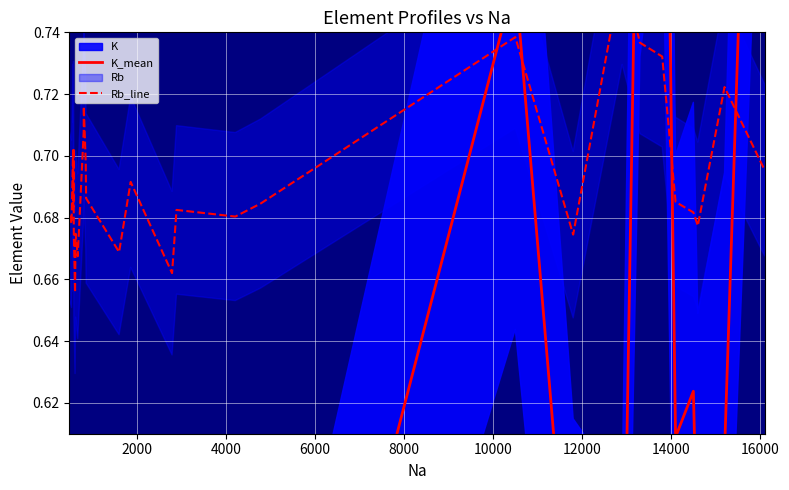

Which series ends up on top after the final intersection of K_mean and Rb_line?

K_mean